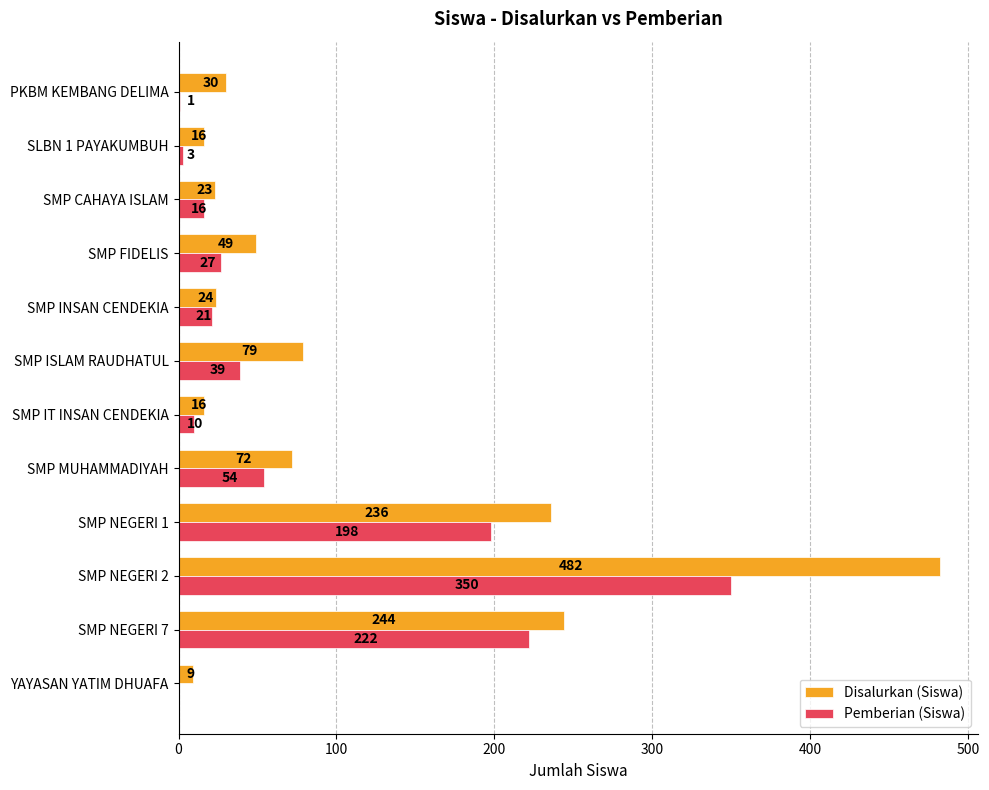

What is the sum of all Pemberian (Siswa) values?

941